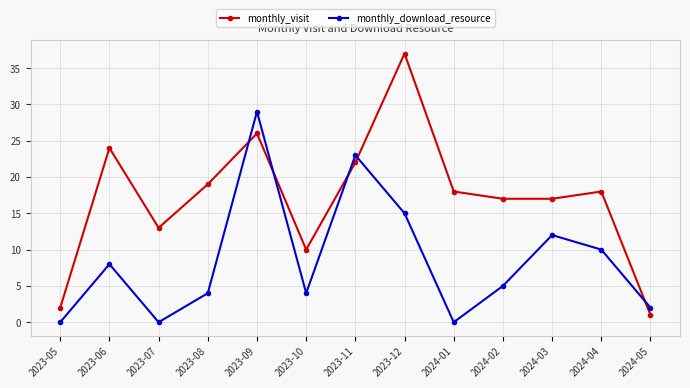

What are all the series names shown in the legend?

monthly_visit, monthly_download_resource